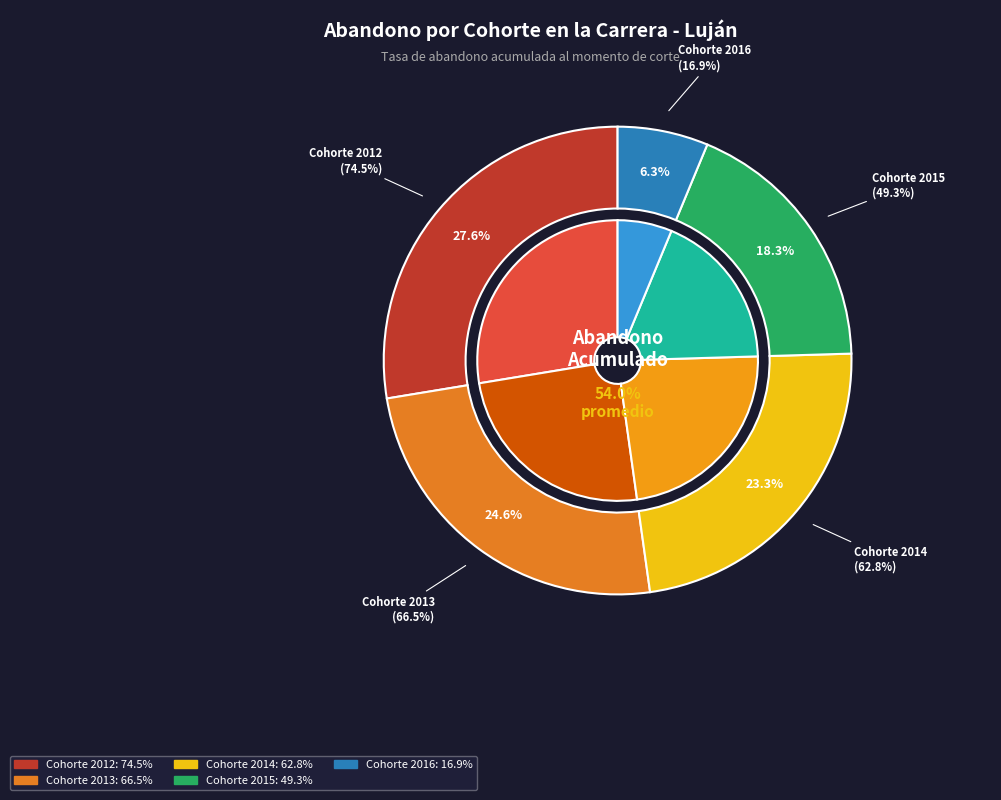

To the nearest percent, what is the combined percentage of 2012 and 2016?

34%